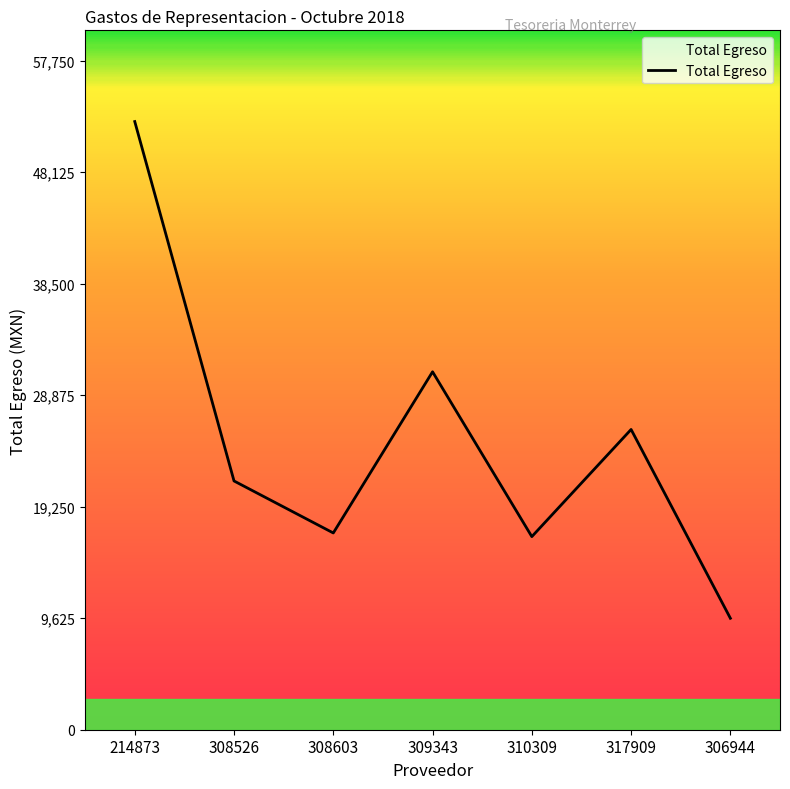

Is it true that the value at 309343 is 9915.5?

False